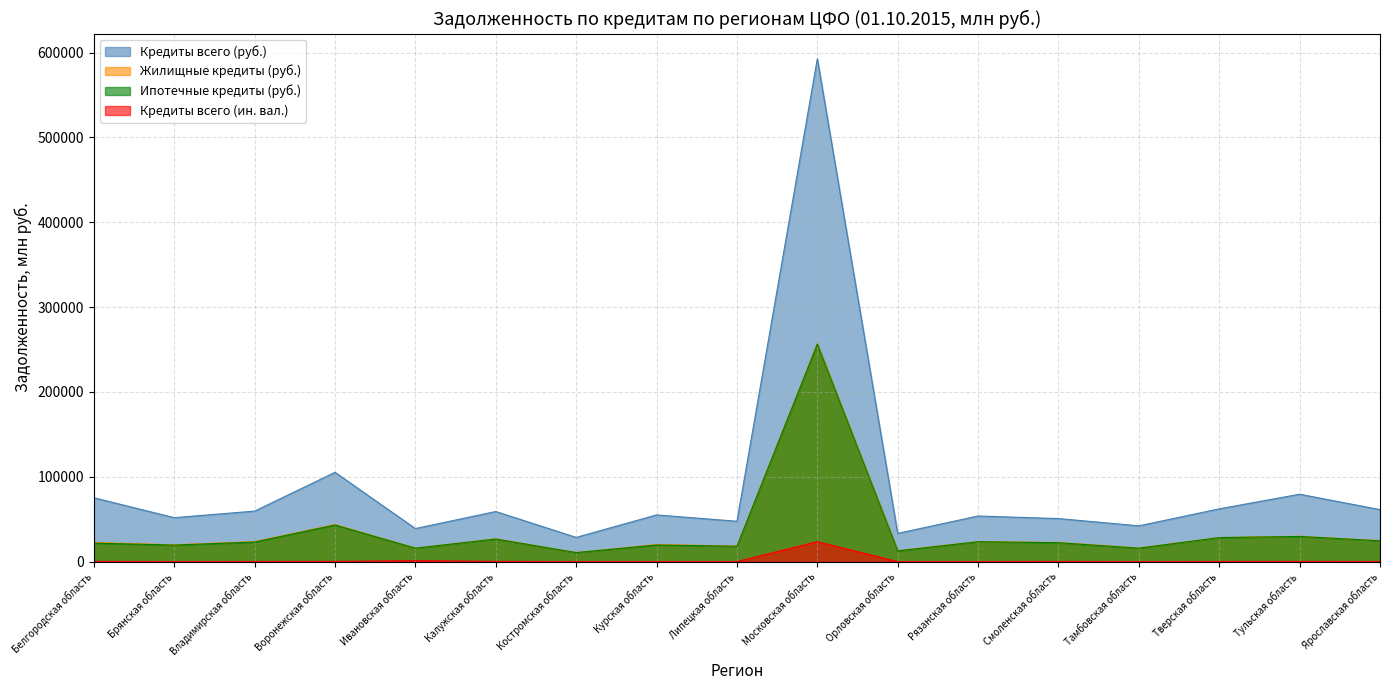

Which label corresponds to the largest value in the chart?

Московская область